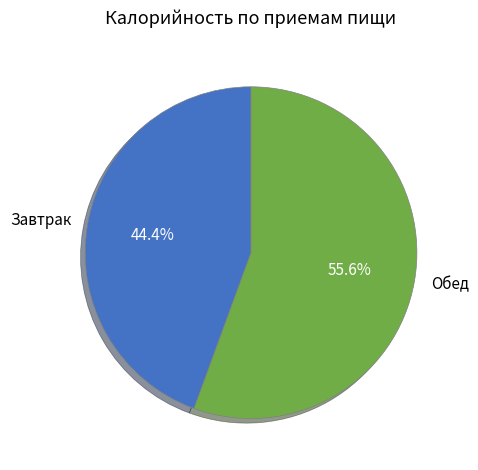

To the nearest percent, what is the average slice percentage?

50%